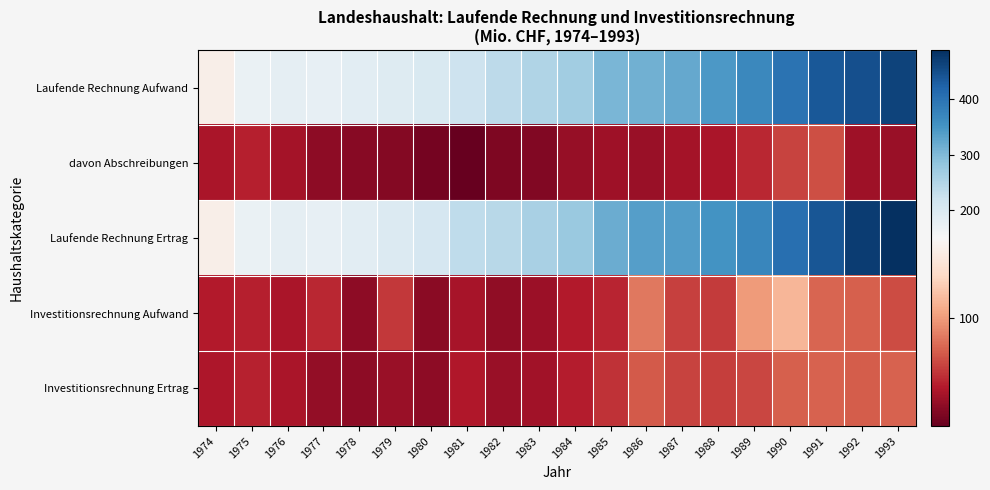

Which has a higher value, 1993 or 1985?

1993